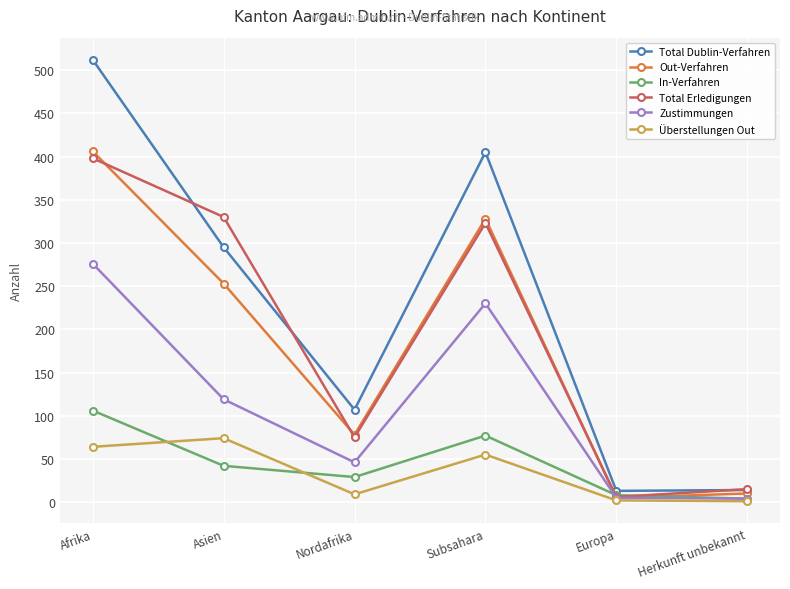

Which series has the largest total across all categories?

Total Dublin-Verfahren